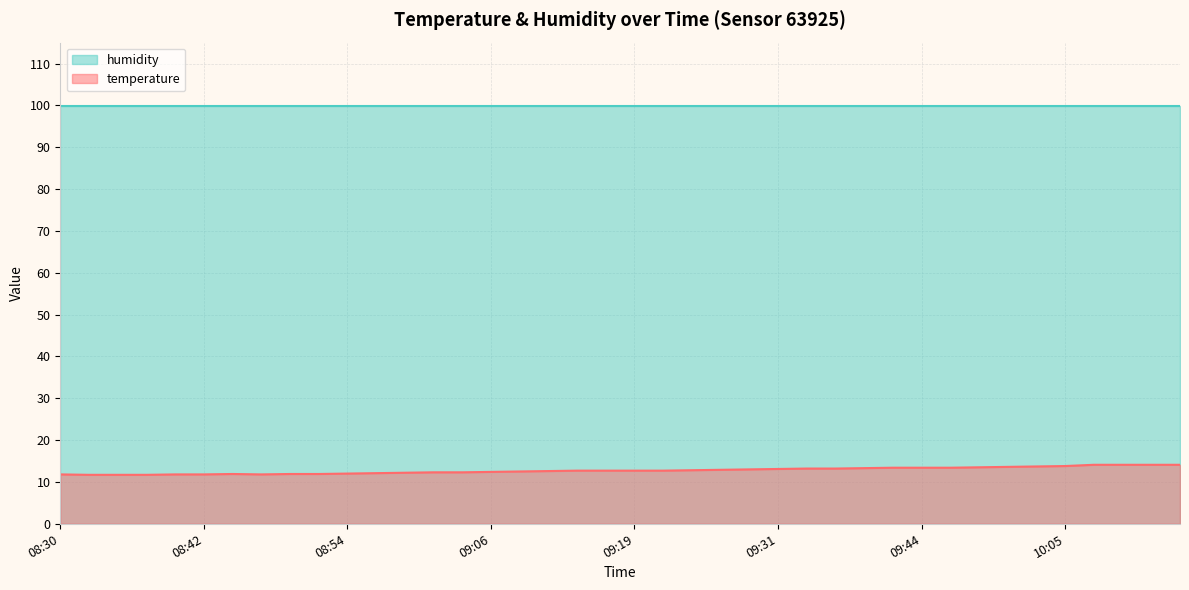

List the series in order of their peak value, highest first.

humidity, temperature